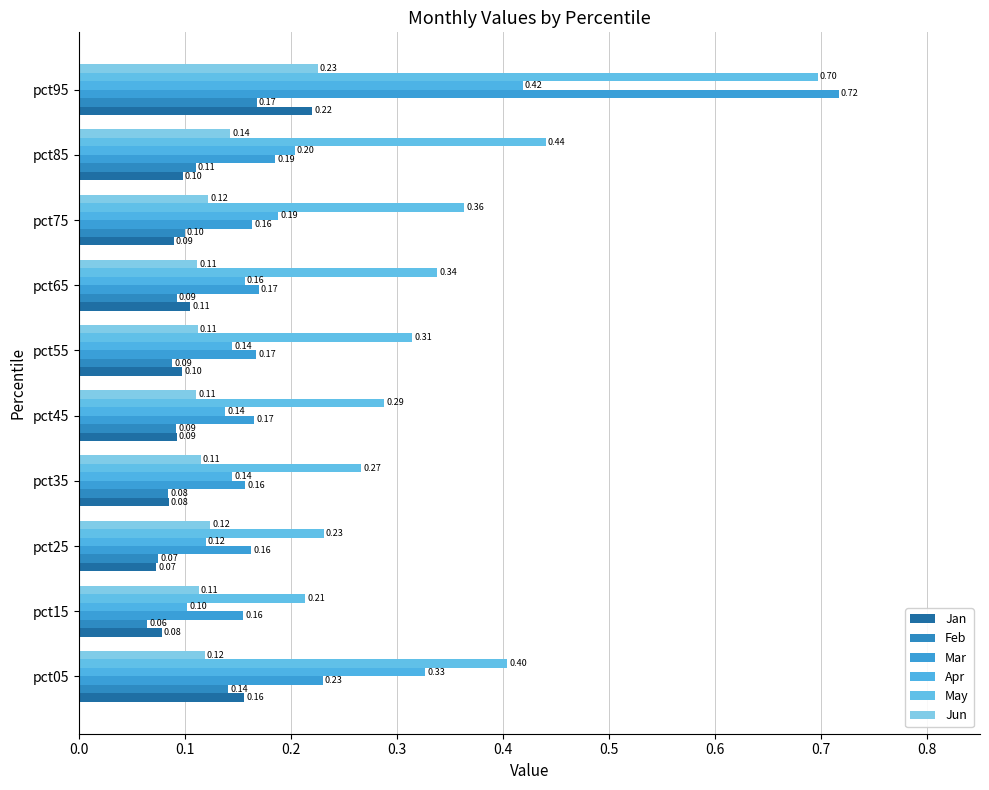

What is the greatest value displayed?

0.7